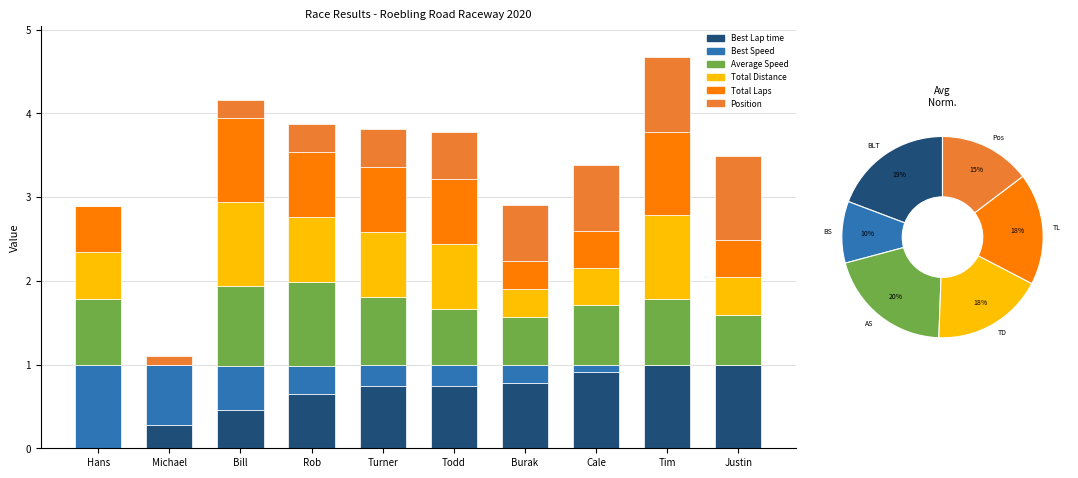

What is the value of the Position bar at the 3rd from the left?

0.2